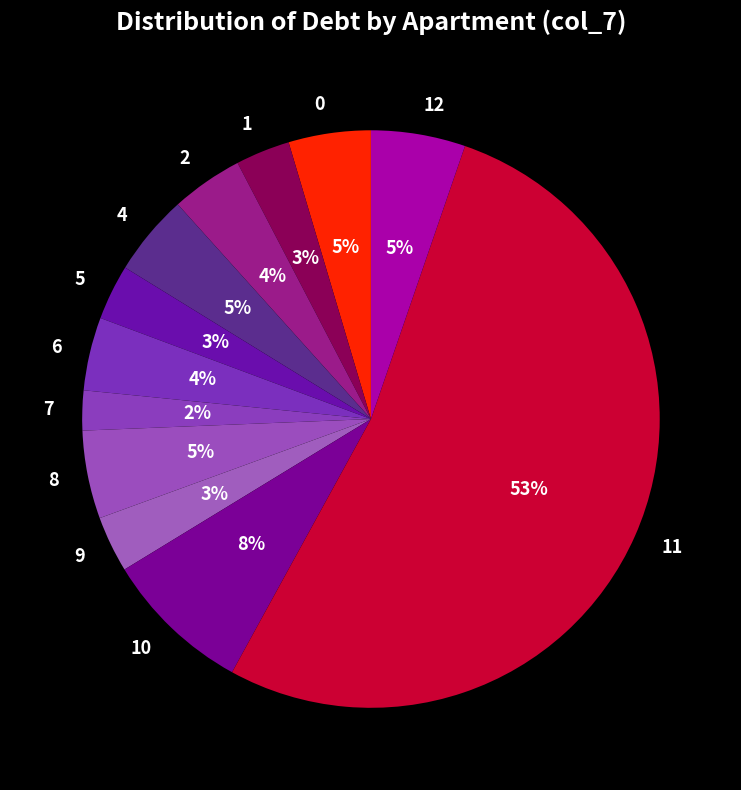

Which category has the smallest portion of the pie?

7